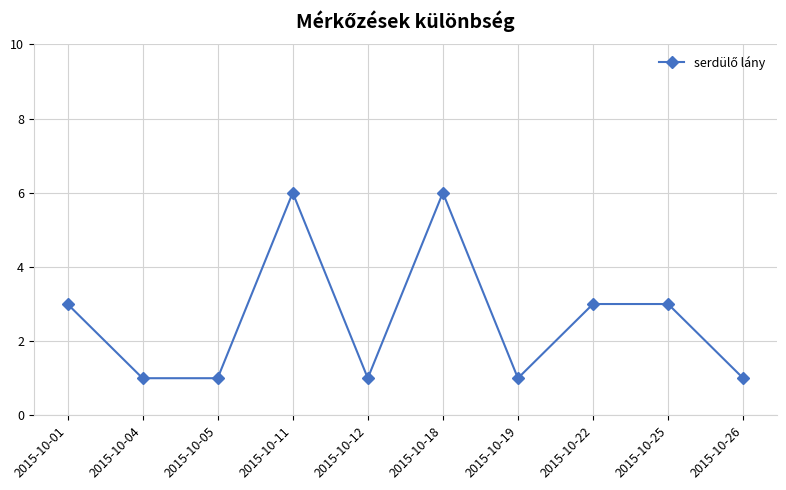

Reading left to right, what are all the values shown in this chart?

2015-10-01=3	2015-10-04=1	2015-10-05=1	2015-10-11=6	2015-10-12=1	2015-10-18=6	2015-10-19=1	2015-10-22=3	2015-10-25=3	2015-10-26=1